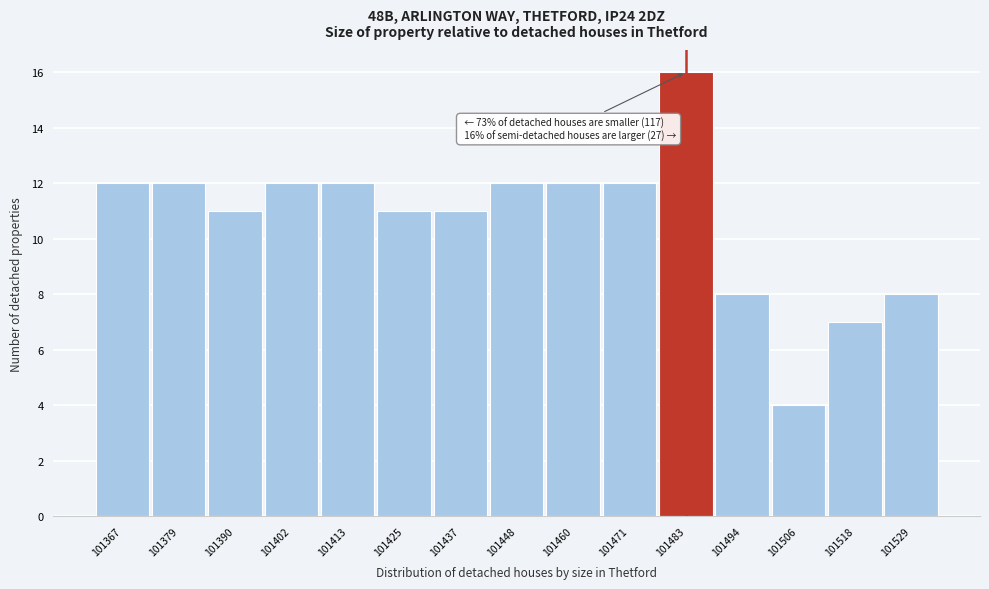

Over which range of the x-axis is the bar tallest?

101478 to 101488